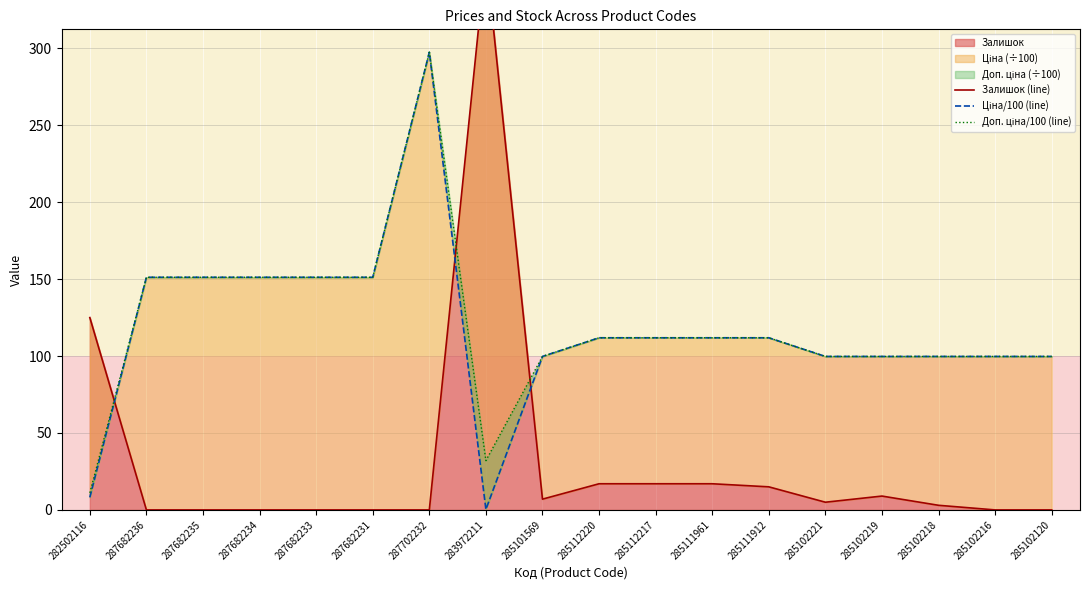

The value of Залишок (line) at 285102216 is 132.8. True or false?

False